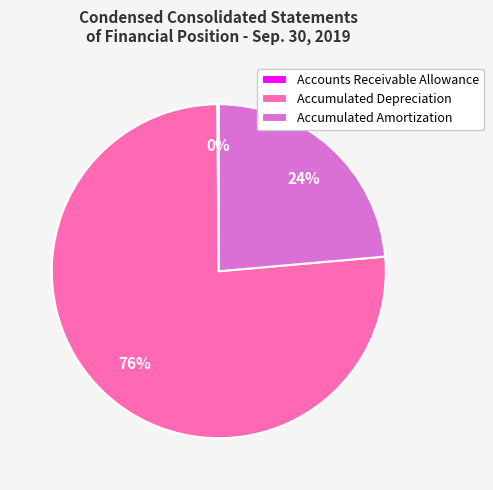

The Accumulated Amortization slice represents 12% of the pie. True or false?

False